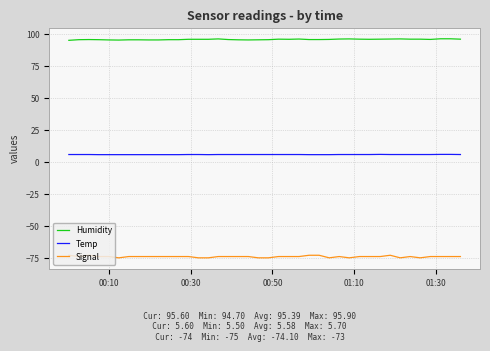

Which series has the largest total across all categories?

Humidity